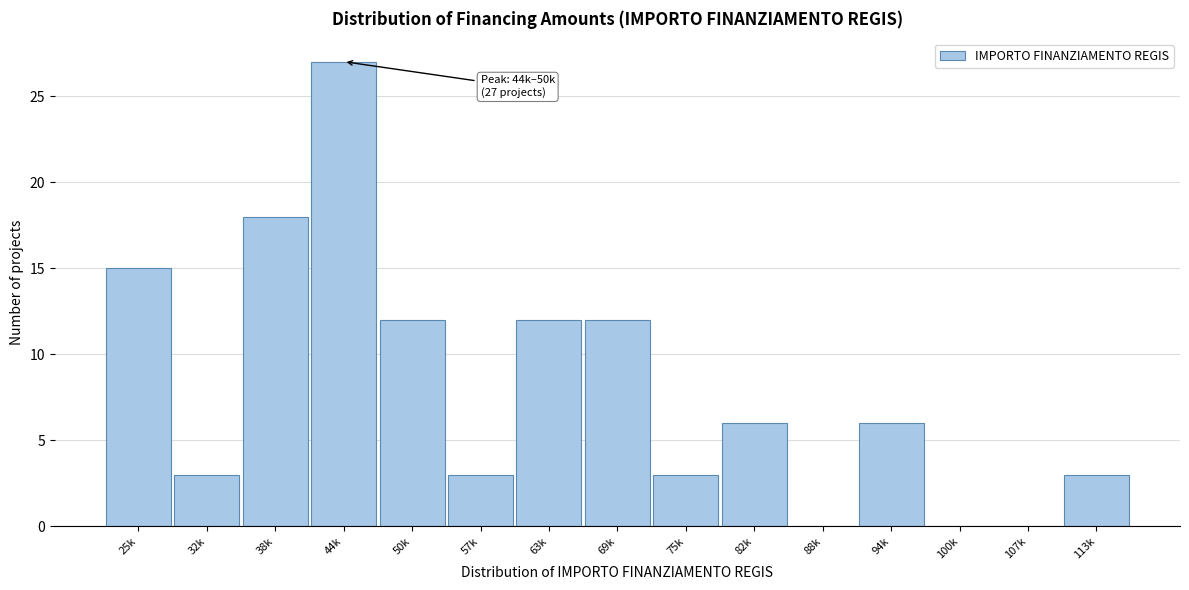

Reading right to left, list all the values displayed in this chart.

113k=3	107k=0	100k=0	94k=6	88k=0	82k=6	75k=3	69k=12	63k=12	57k=3	50k=12	44k=27	38k=18	32k=3	25k=15